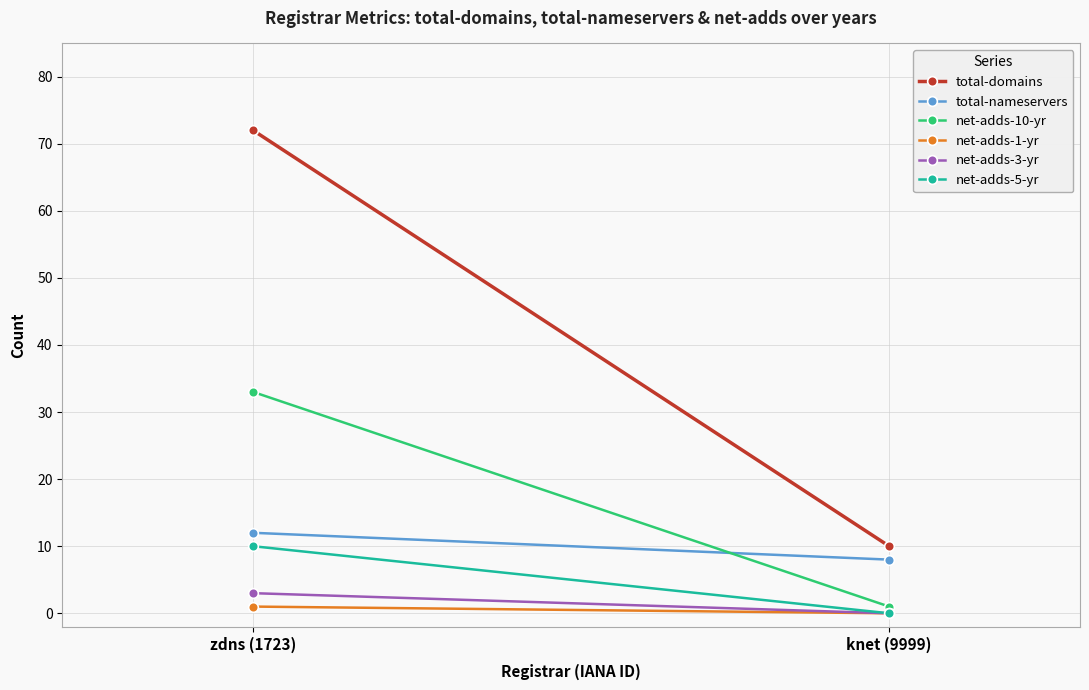

How many total-domains values are between 10 and 72?

2